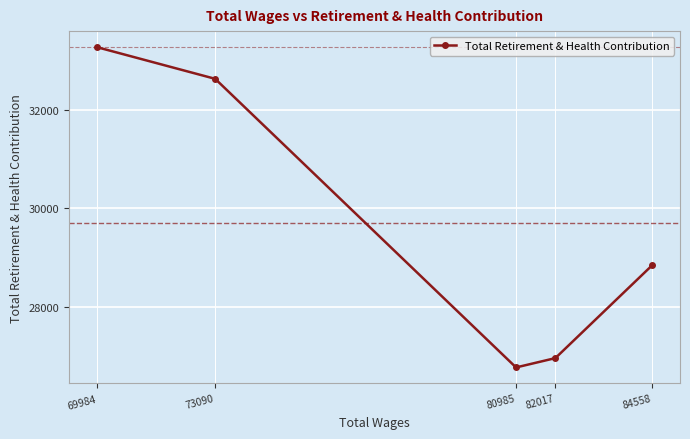

Does the chart display data point markers on the line(s)?

Yes